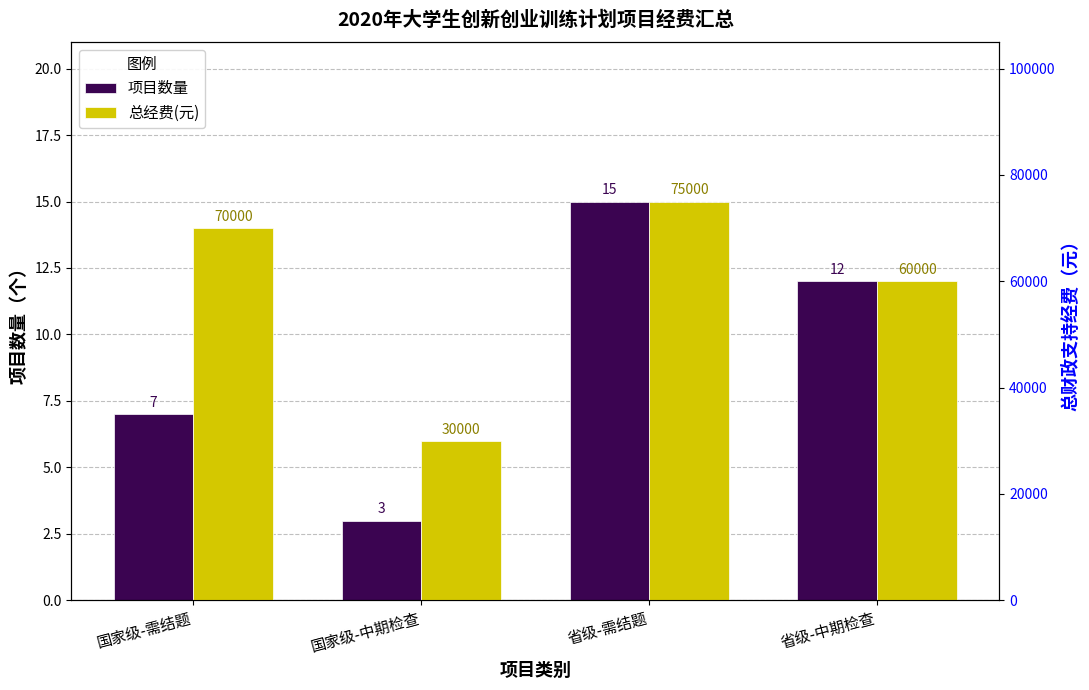

The value of 总经费(元) at 国家级-需结题 is 70000. True or false?

True